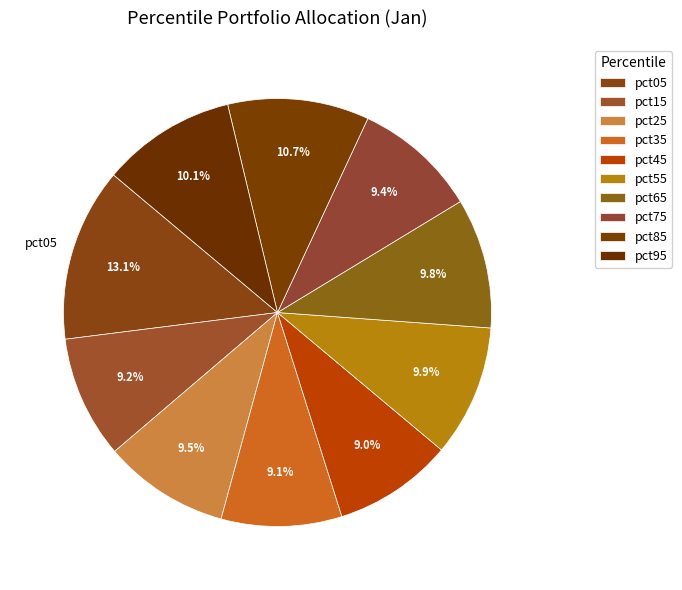

Count the number of slices in the pie.

10